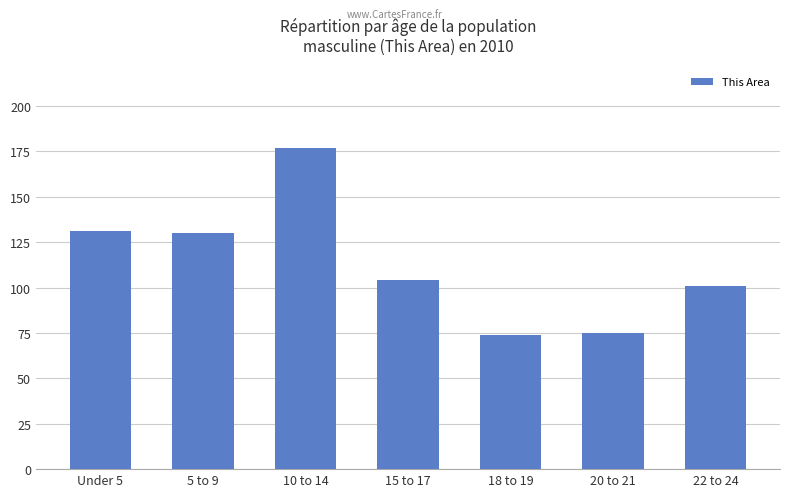

Reading left to right, extract all data points from this chart.

131	130	177	104	74	75	101